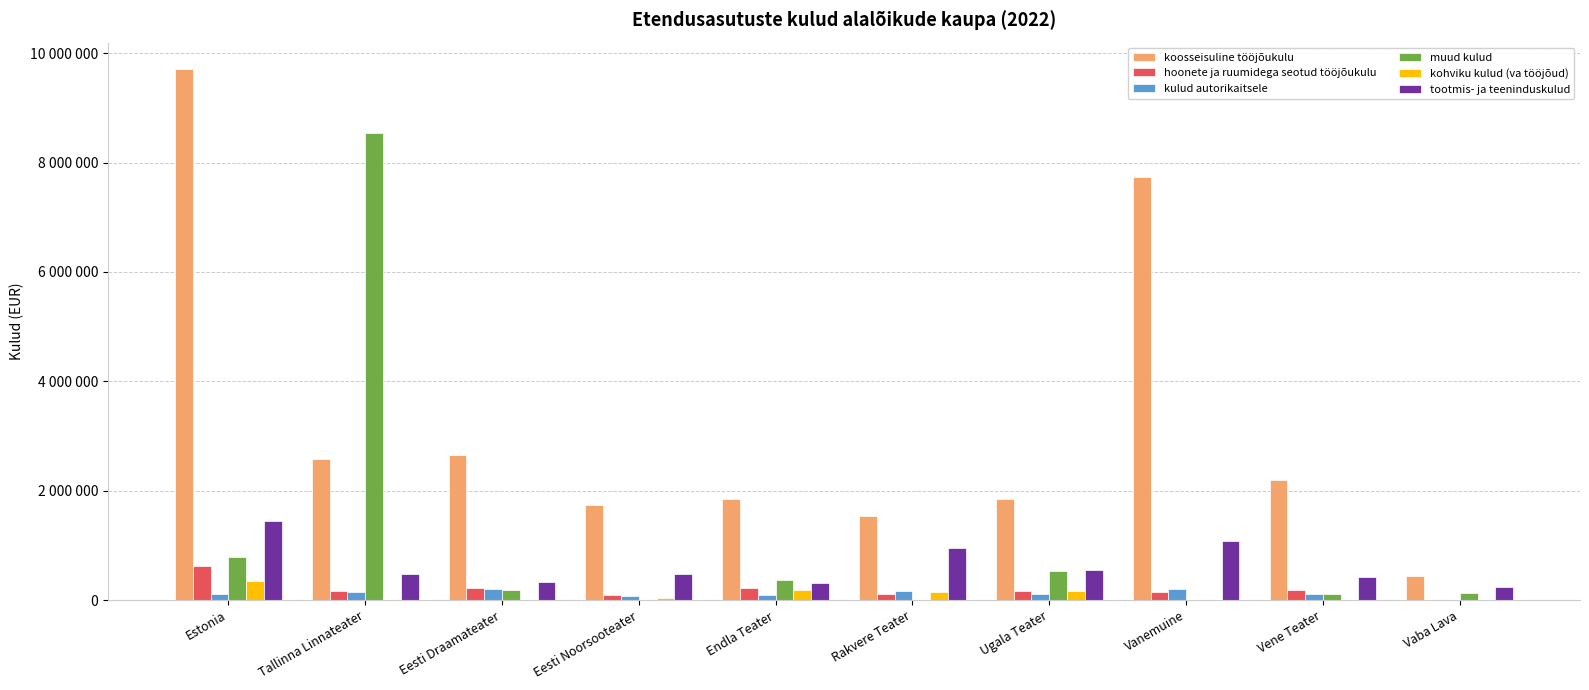

What are all the series names shown in the legend?

koosseisuline tööjõukulu, hoonete ja ruumidega seotud tööjõukulu, kulud autorikaitsele, muud kulud, kohviku kulud (va tööjõud), tootmis- ja teeninduskulud